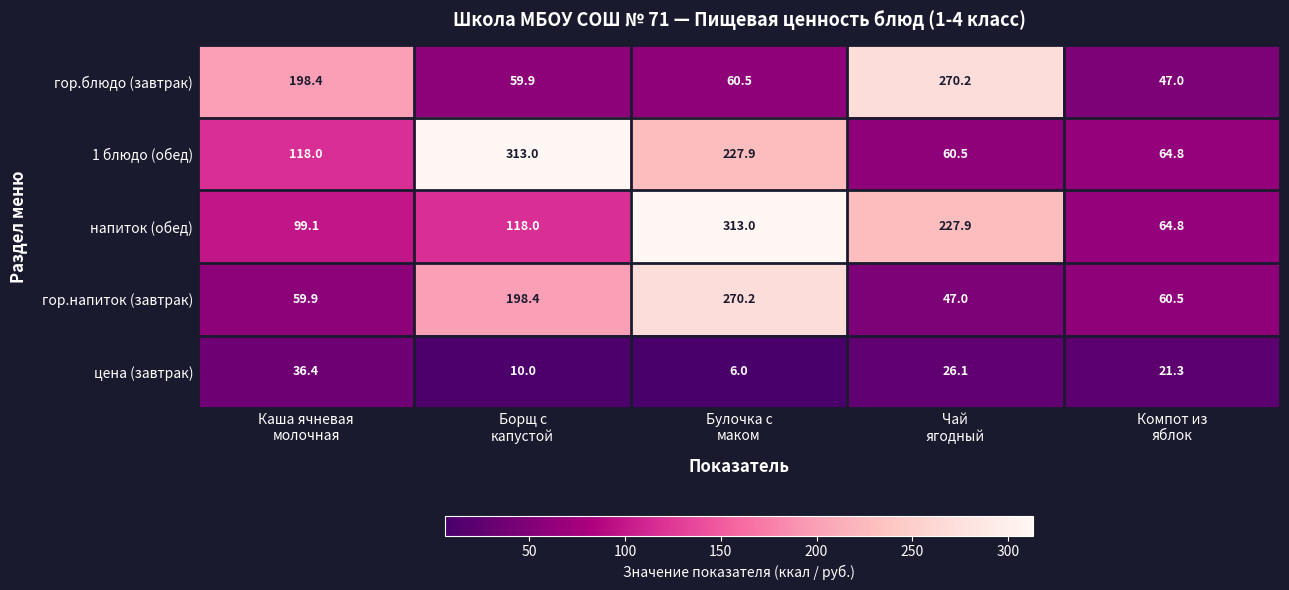

At Борщ с
капустой, list the series in order from largest to smallest.

1 блюдо (обед), гор.напиток (завтрак), напиток (обед), гор.блюдо (завтрак), цена (завтрак)